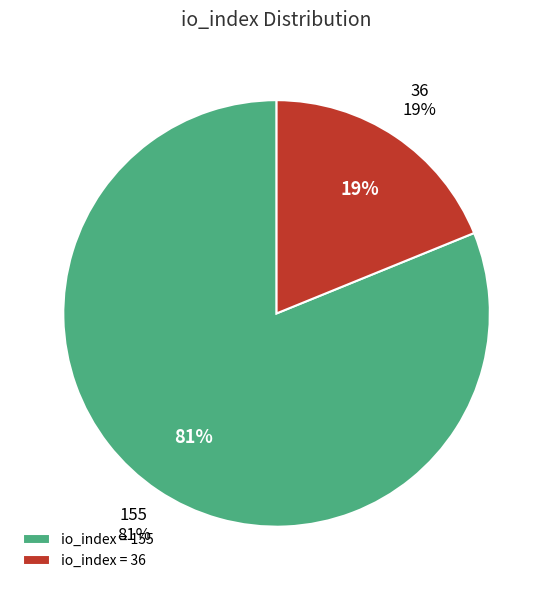

Which has a higher value, 155 or 36?

155